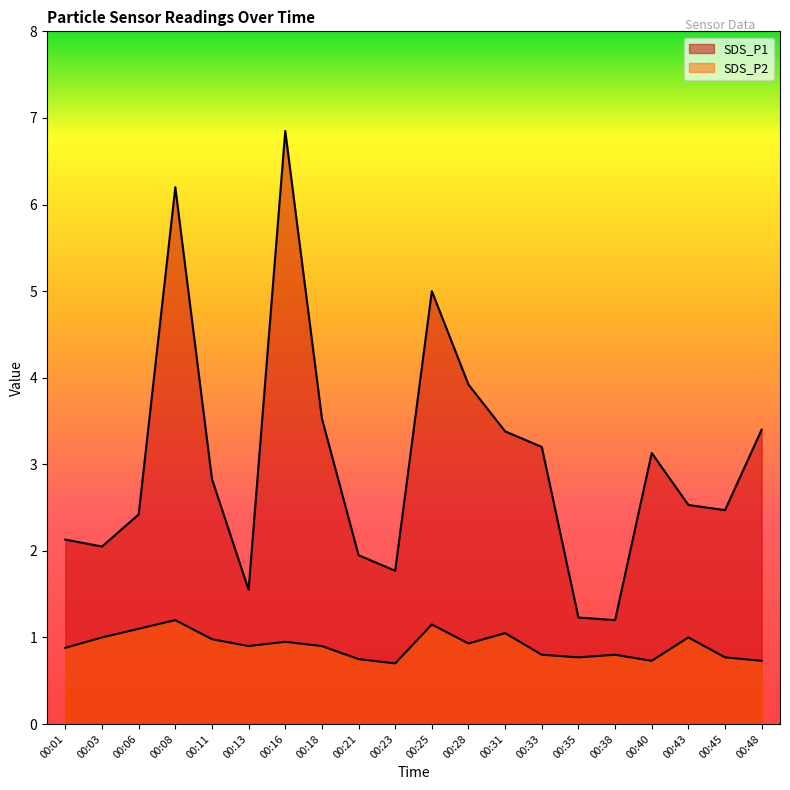

How many lines are shown in the chart?

2